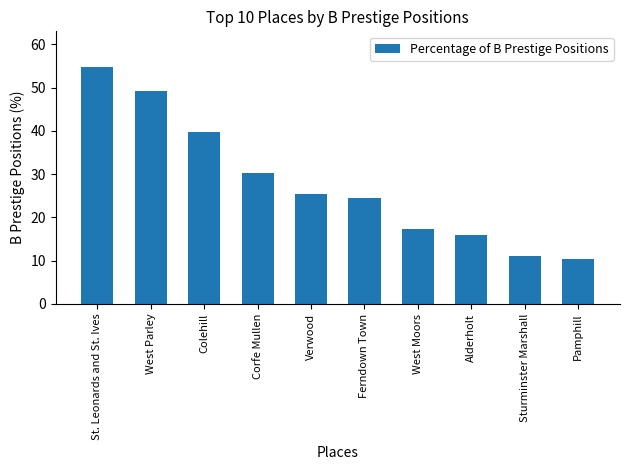

What value does the data have at Alderholt?

15.9